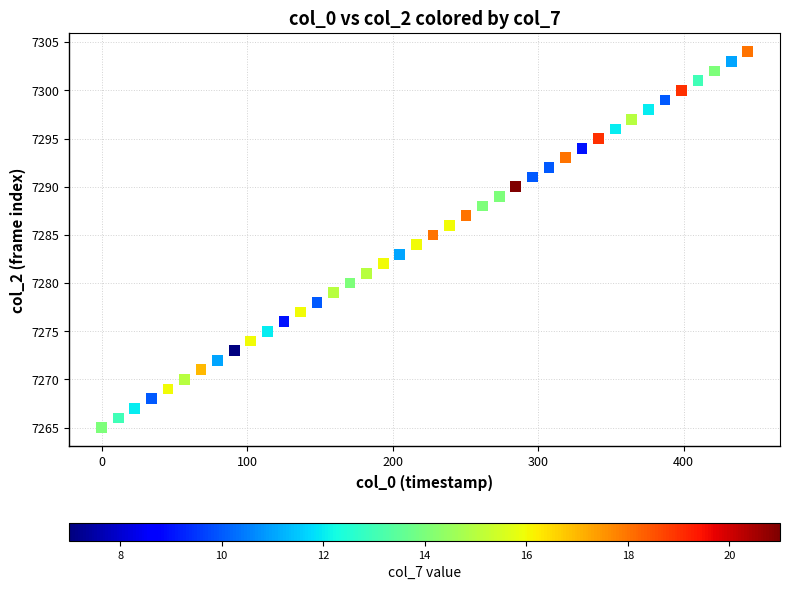

What is the range of Y values (max minus min)?

39